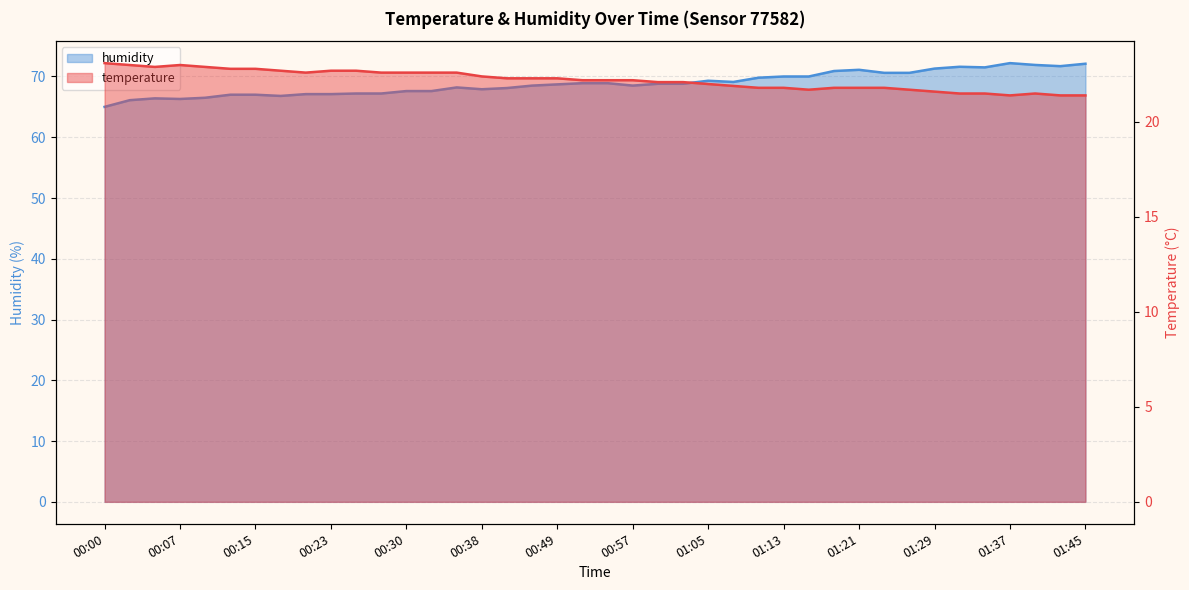

The humidity series shows 100.3 at 00:20. True or false?

False